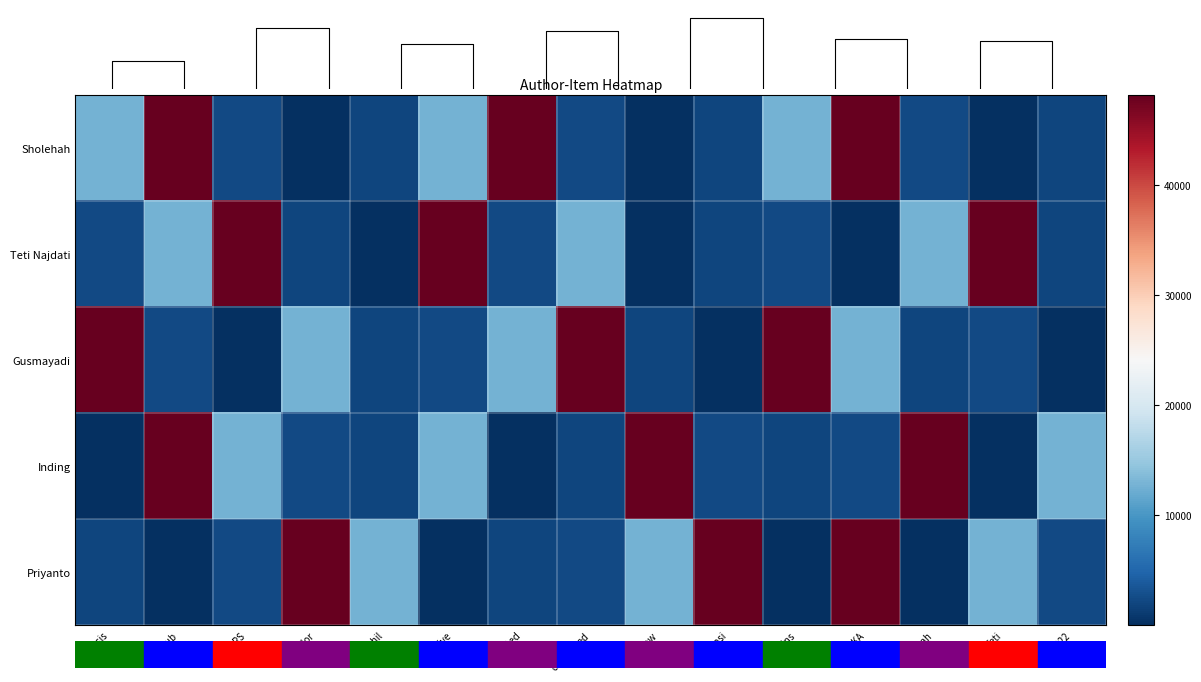

What is the total value across all series at 16?

62973